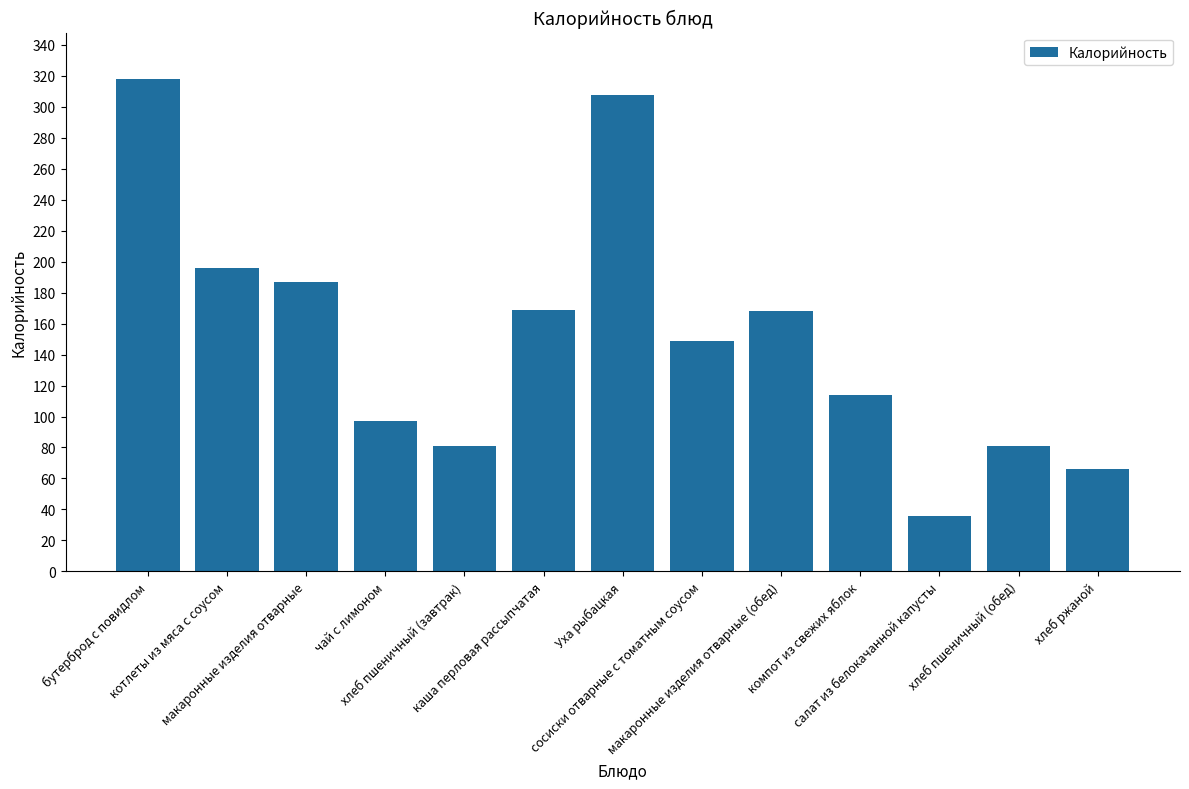

Which has a higher value, котлеты из мяса с соусом or хлеб пшеничный (завтрак)?

котлеты из мяса с соусом